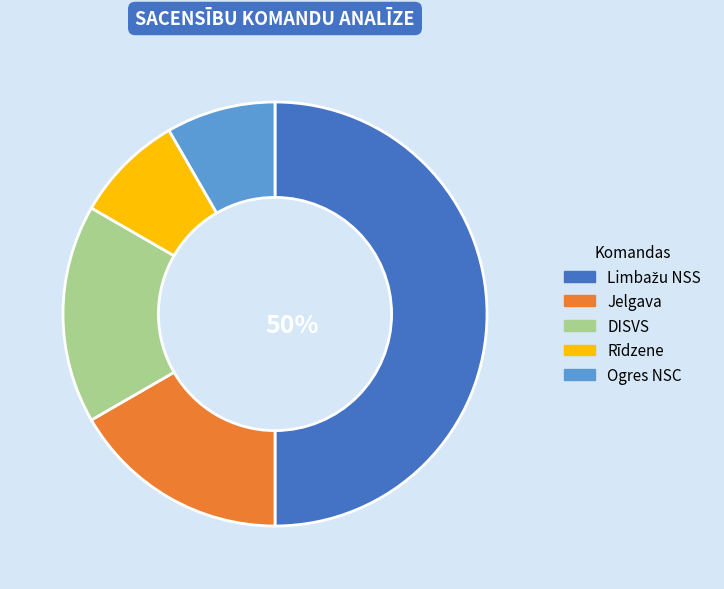

What is the ratio of the value at DISVS to the value at Jelgava?

1.0